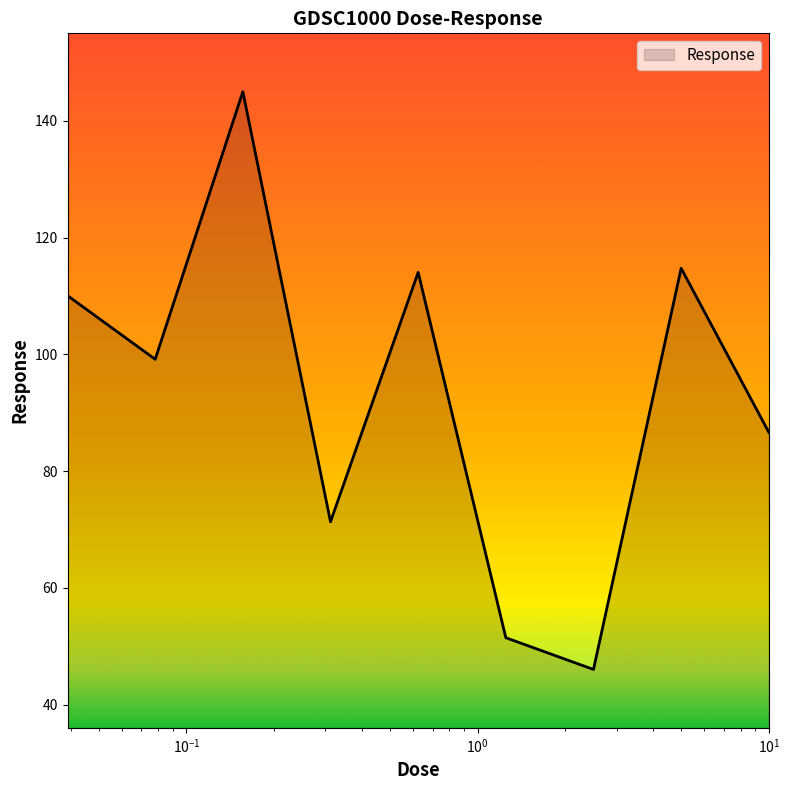

What is the maximum value shown in the chart?

145.0